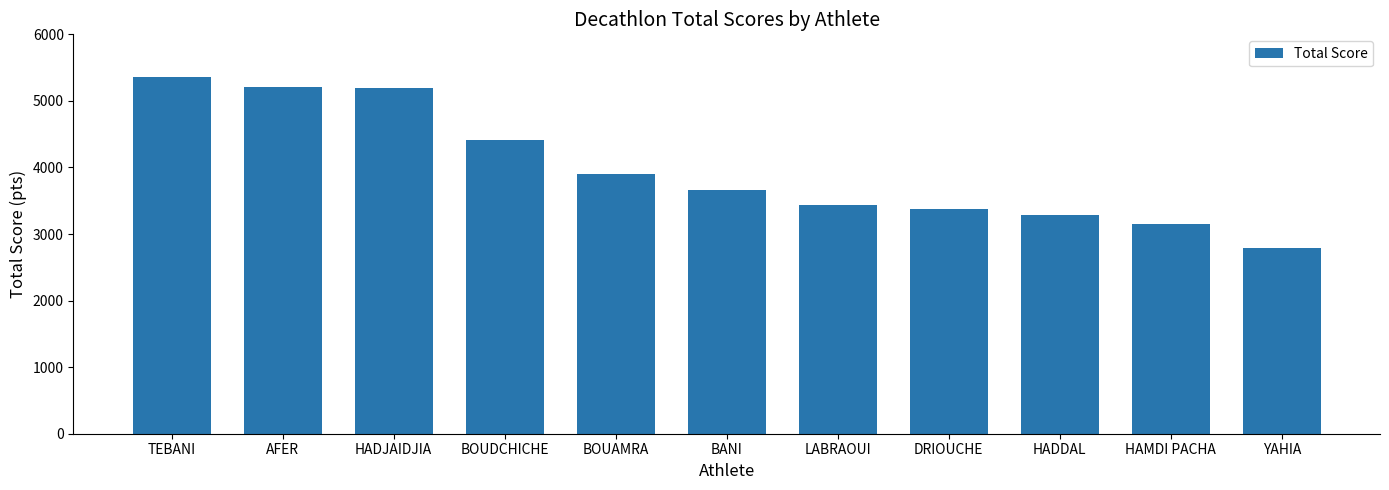

What is the sum of all values?

43776